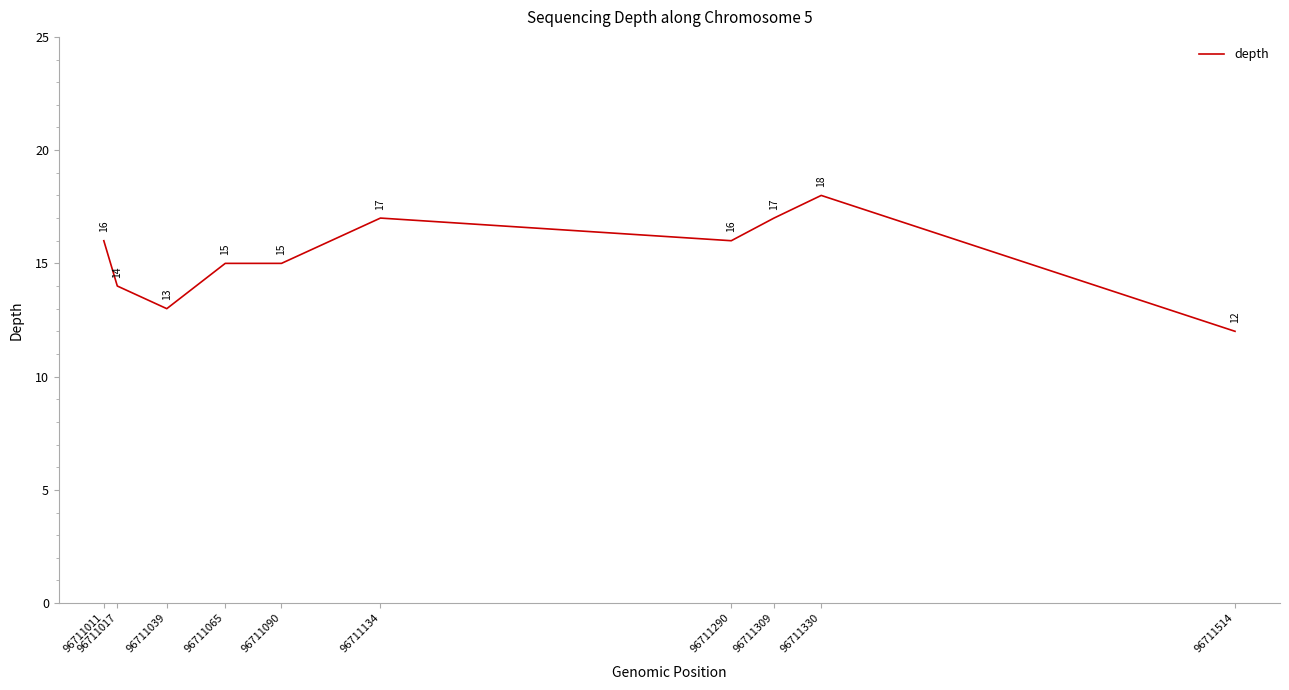

True or false: the data shows 12 at 96711514.

True